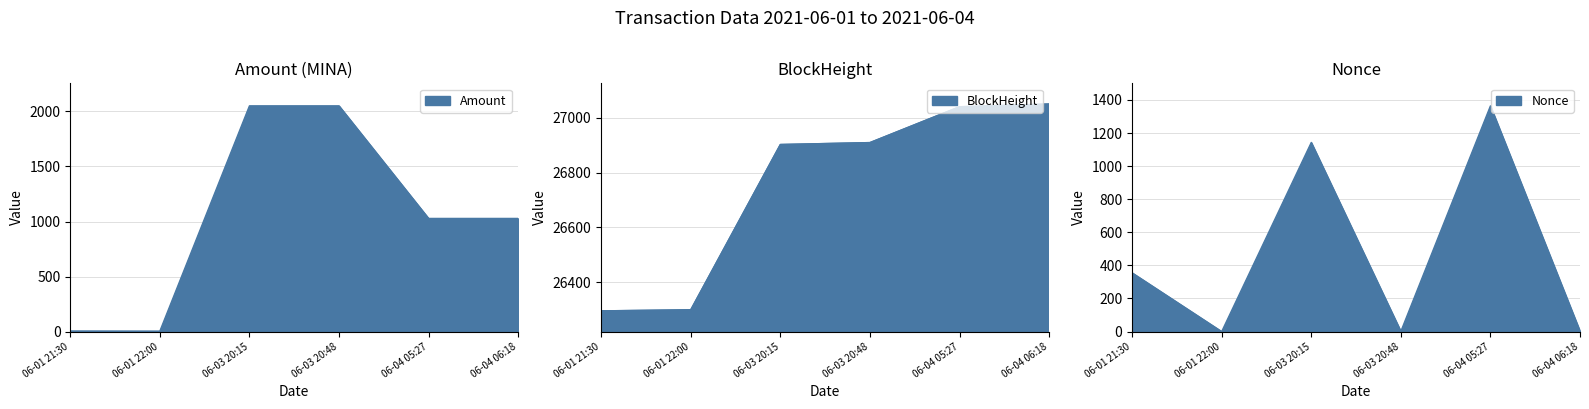

What is the sum of the Amount values at 06-04 05:27 and 06-03 20:48?

3078.7